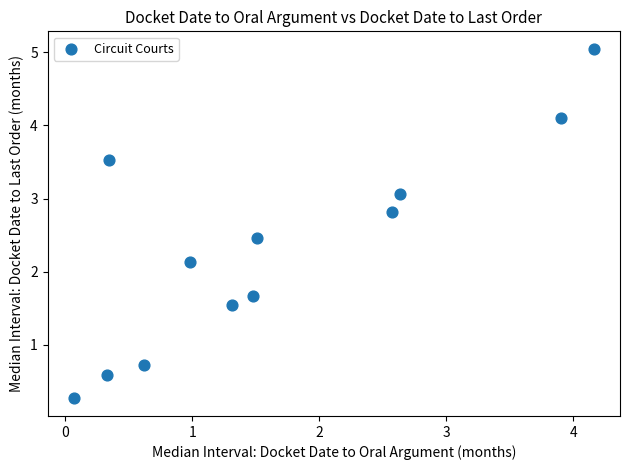

What is the range of X values (max minus min)?

4.1